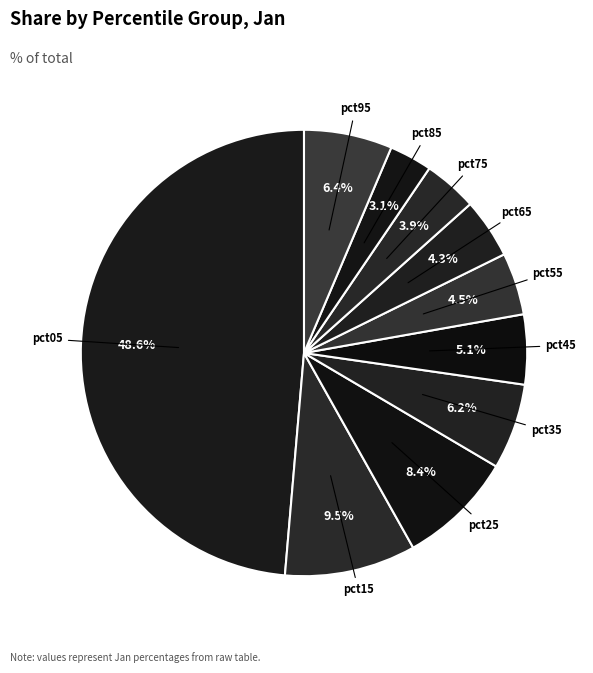

How many slices are in this pie chart?

10